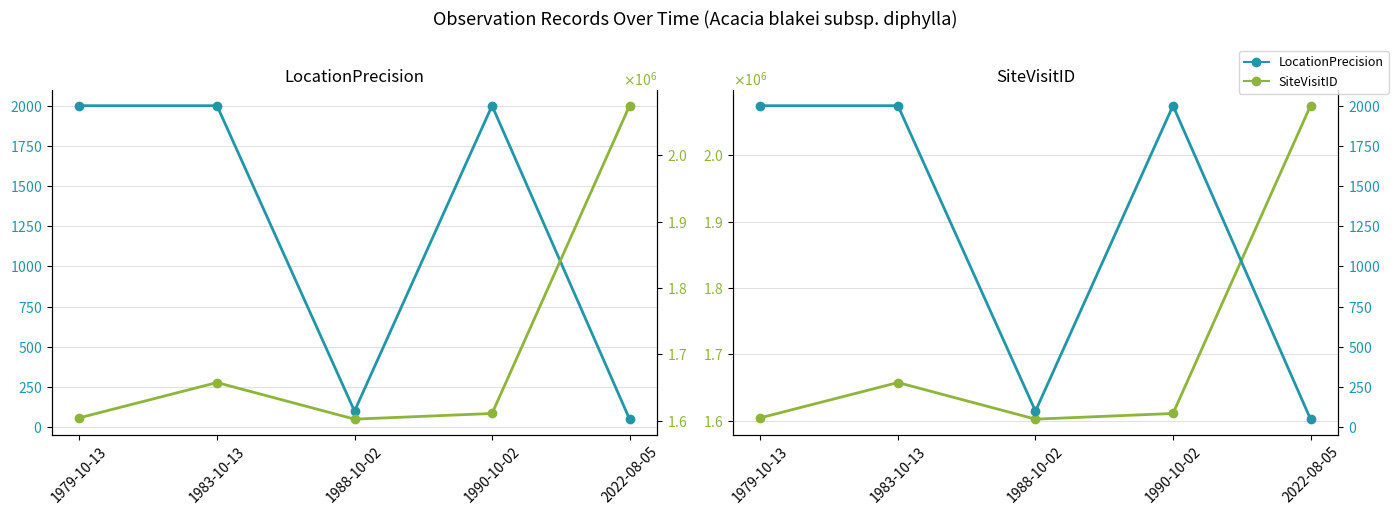

How many lines are shown in the chart?

2